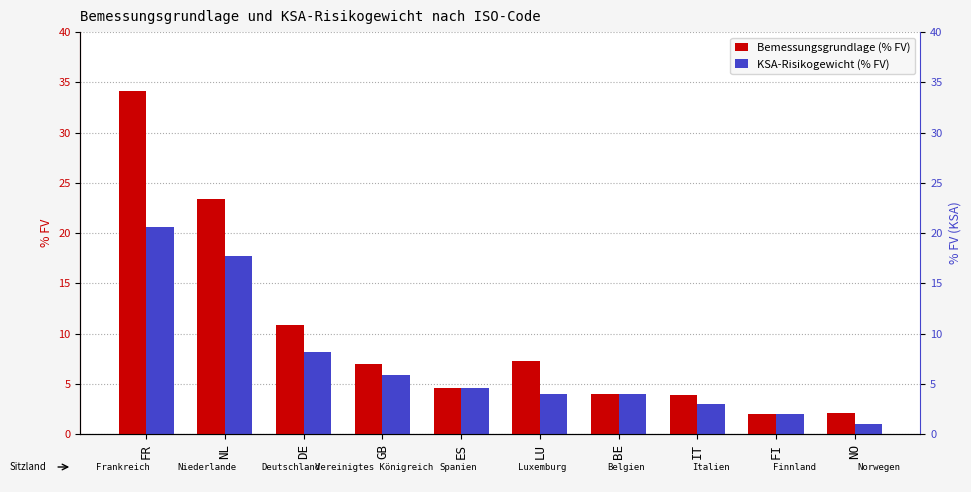

The value of KSA-Risikogewicht (% FV) at DE is 8.1. True or false?

True